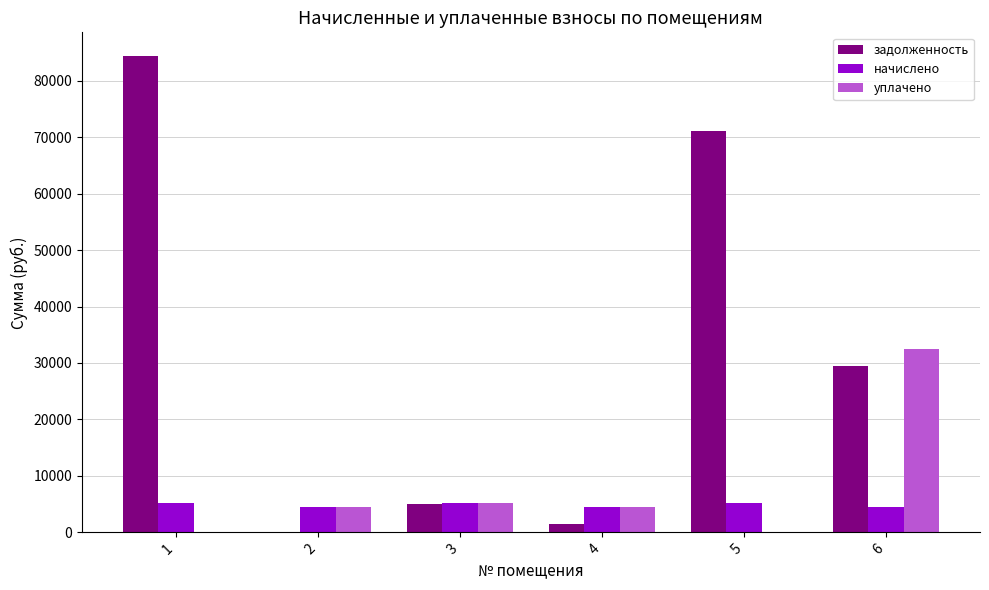

What is the sum of all задолженность values?

191527.9